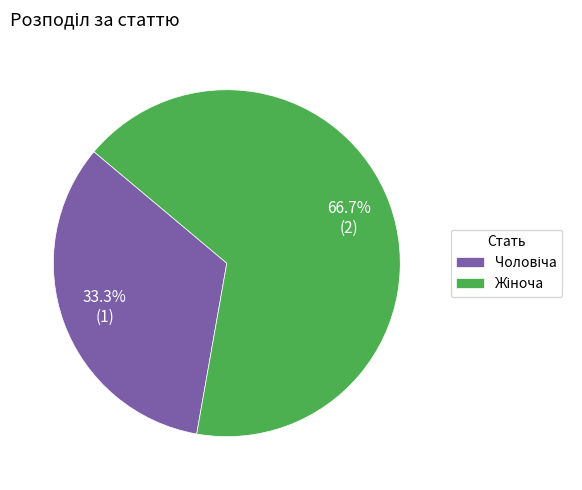

Is there any slice that represents more than half of the pie?

Yes